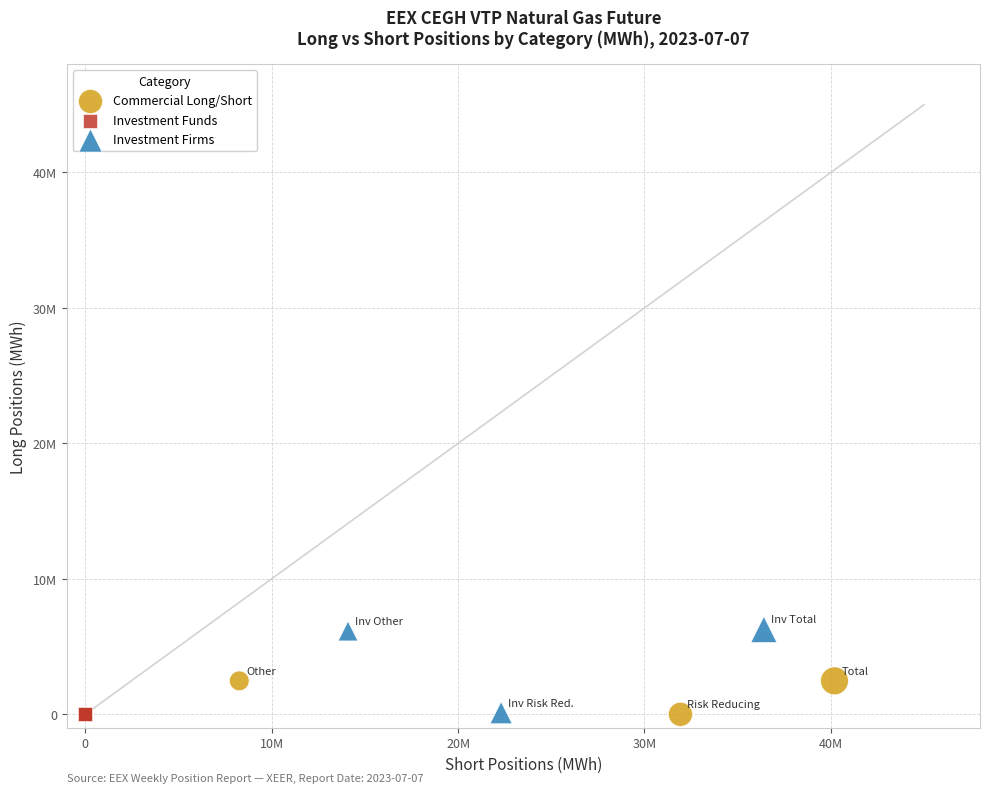

What are all the series names shown in the legend?

Commercial Long/Short, Investment Funds, Investment Firms